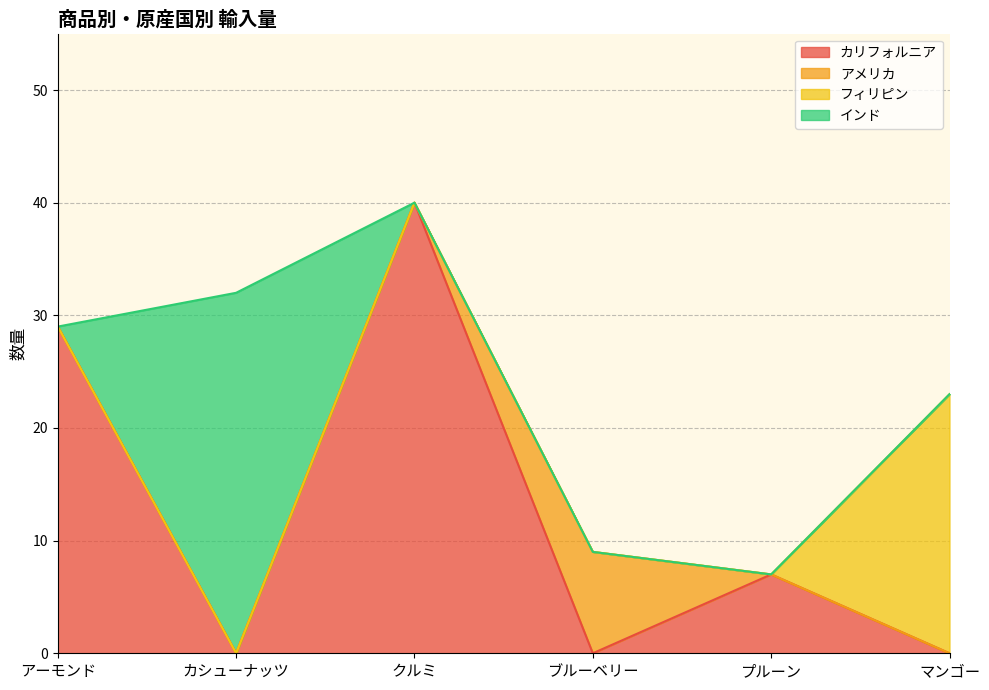

What are all the series names shown in the legend?

カリフォルニア, アメリカ, フィリピン, インド